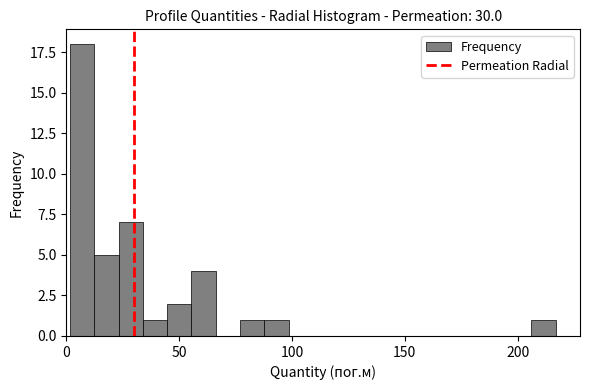

Read against the x-axis, roughly where is the centre of the tallest bar?

5